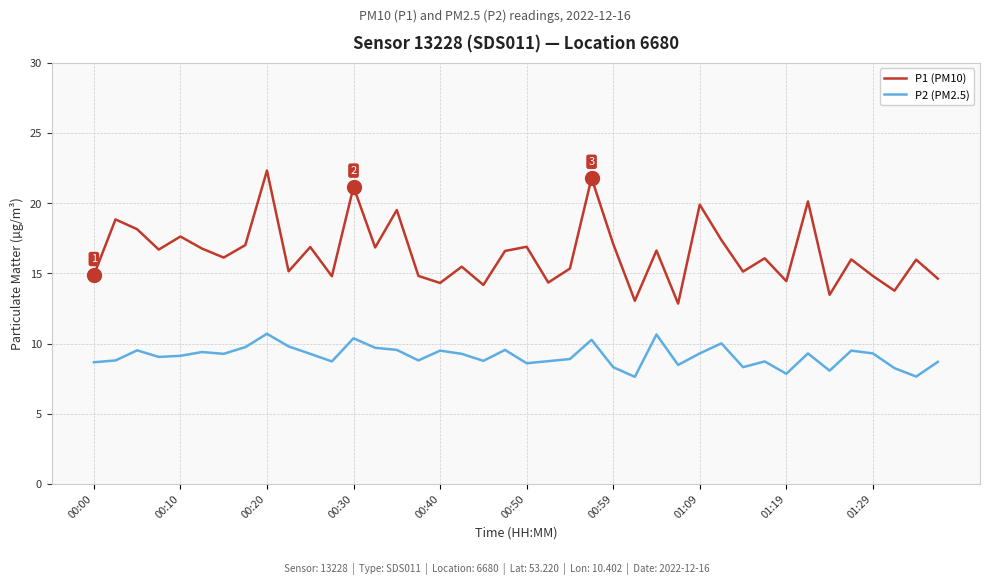

What is the minimum value for P2 (PM2.5)?

7.6